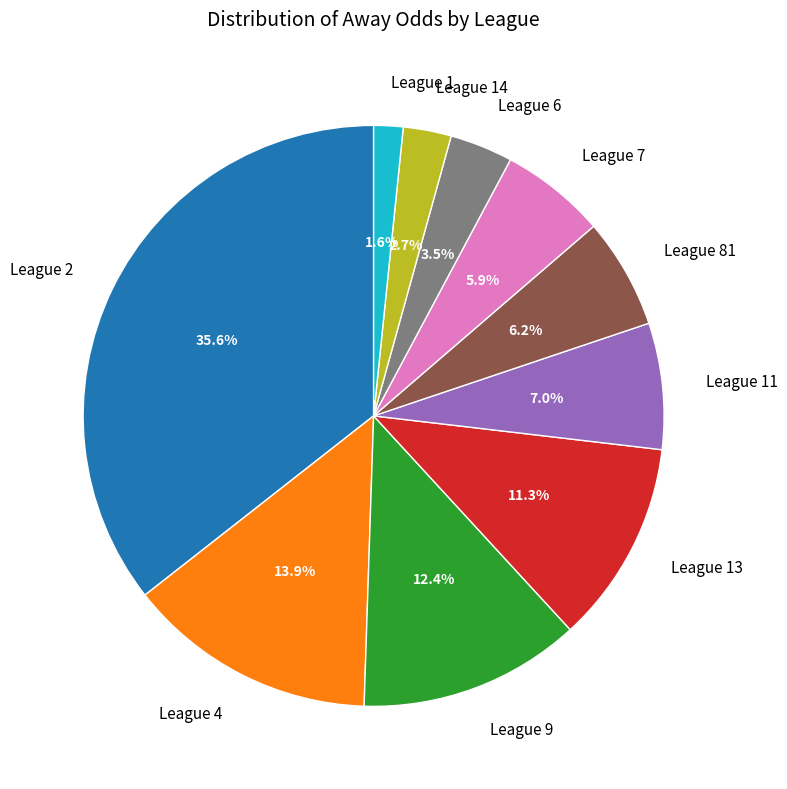

How many segments does this pie chart have?

10